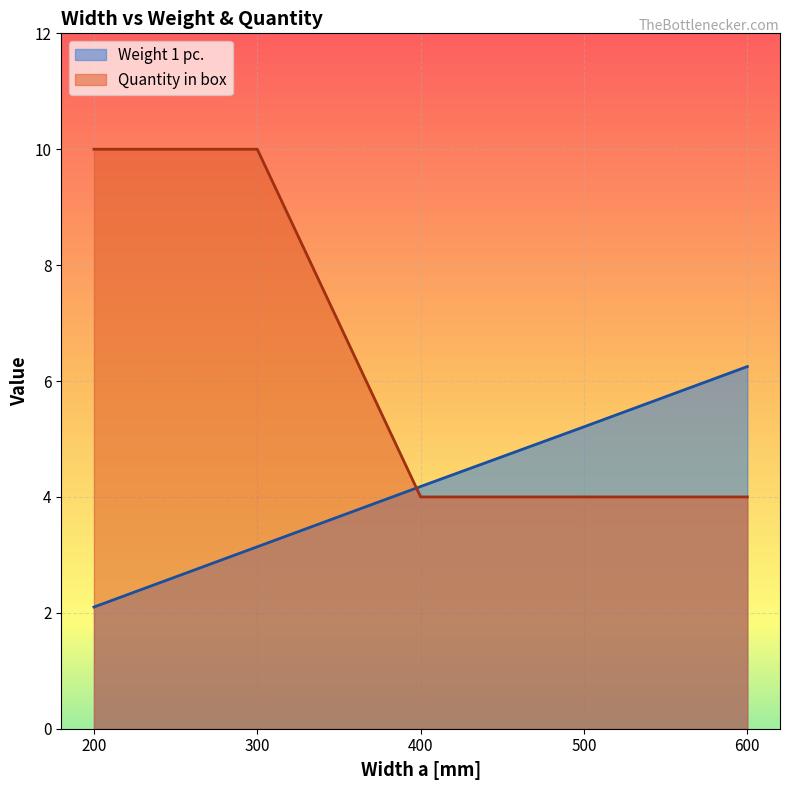

How many times do Weight 1 pc. and Quantity in box cross each other?

1